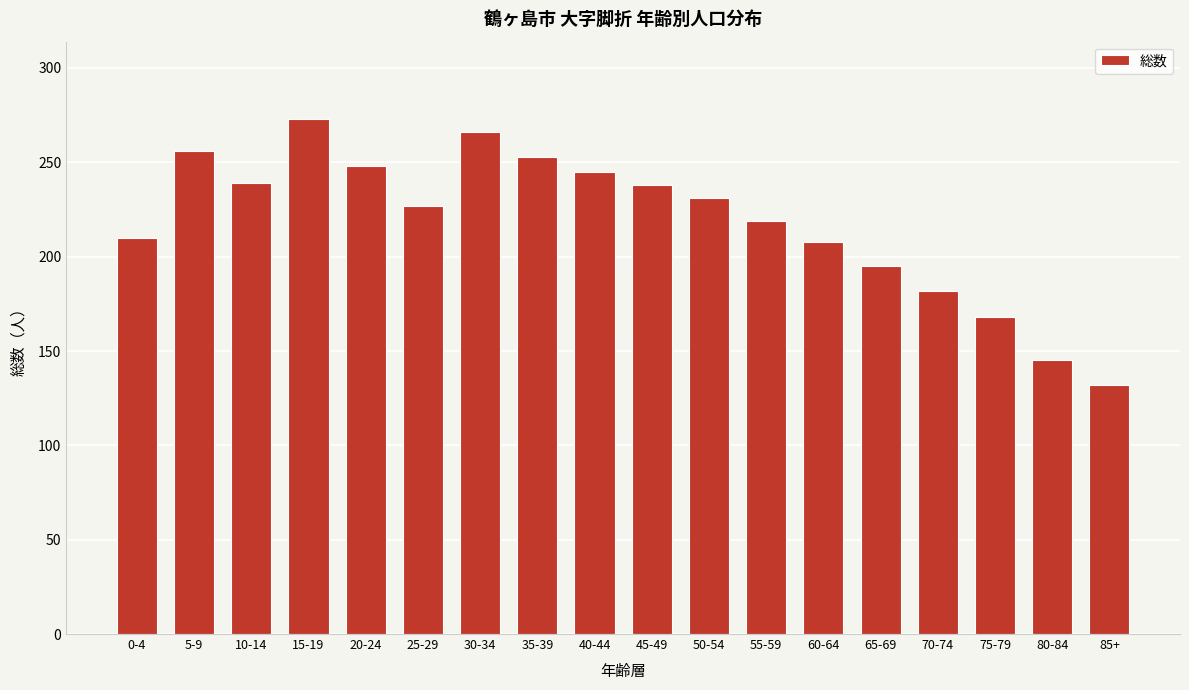

What is the label of the 5th bar from the left?

20-24